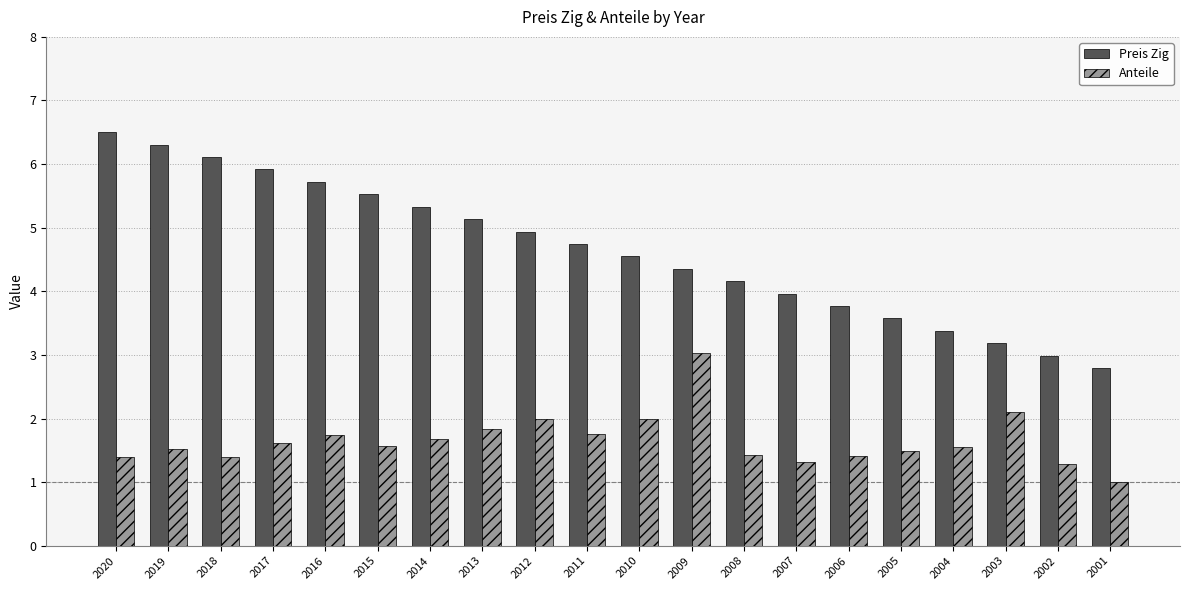

What is the approximate value of Anteile at 2013?

1.8